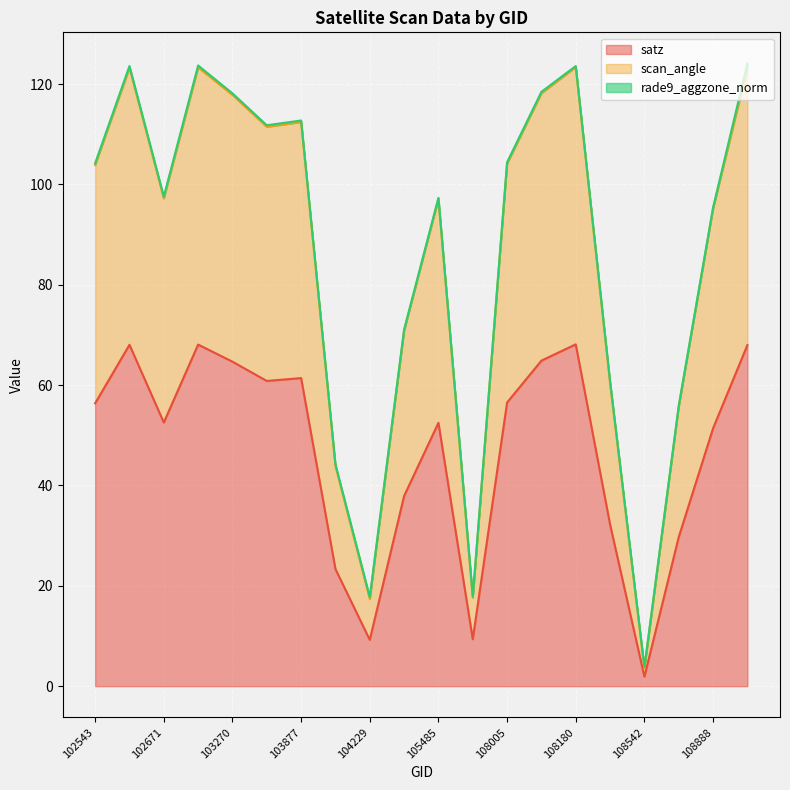

At which label is scan_angle closest to 63?

108369